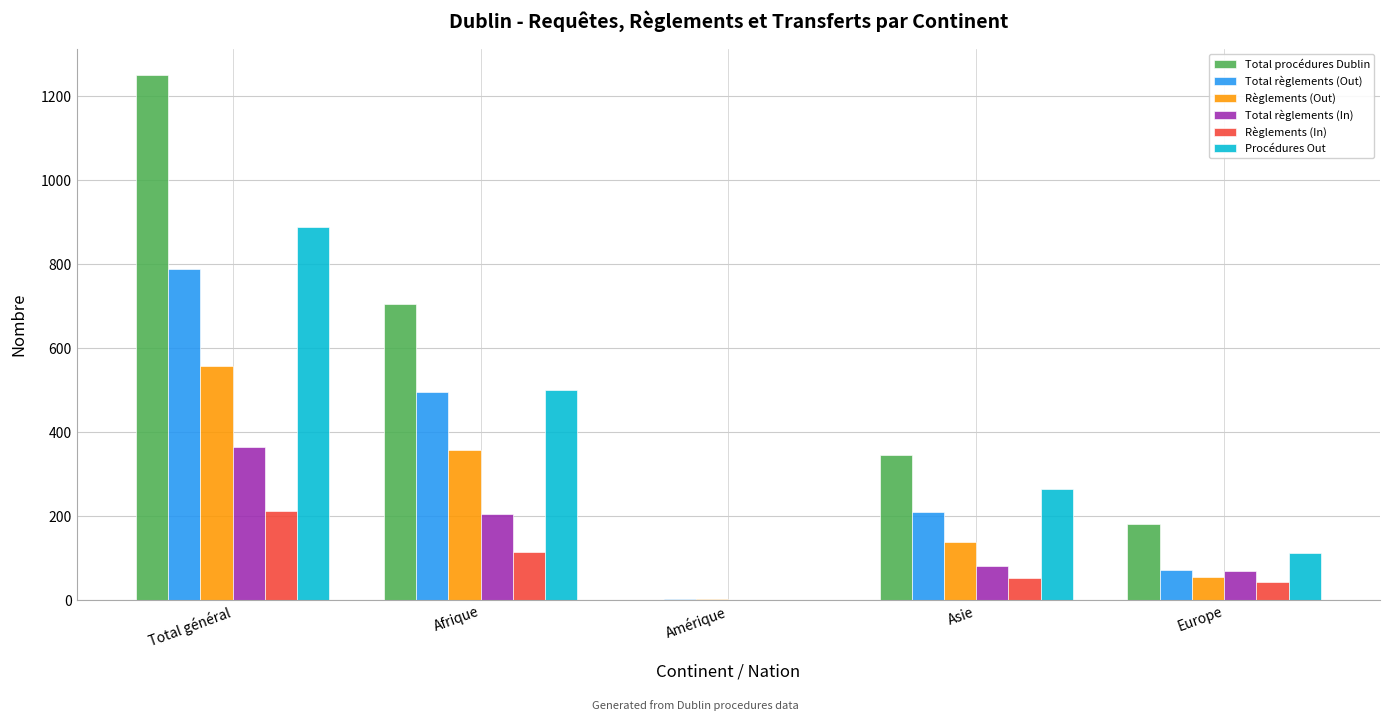

Which series has the largest total across all categories?

Total procédures Dublin